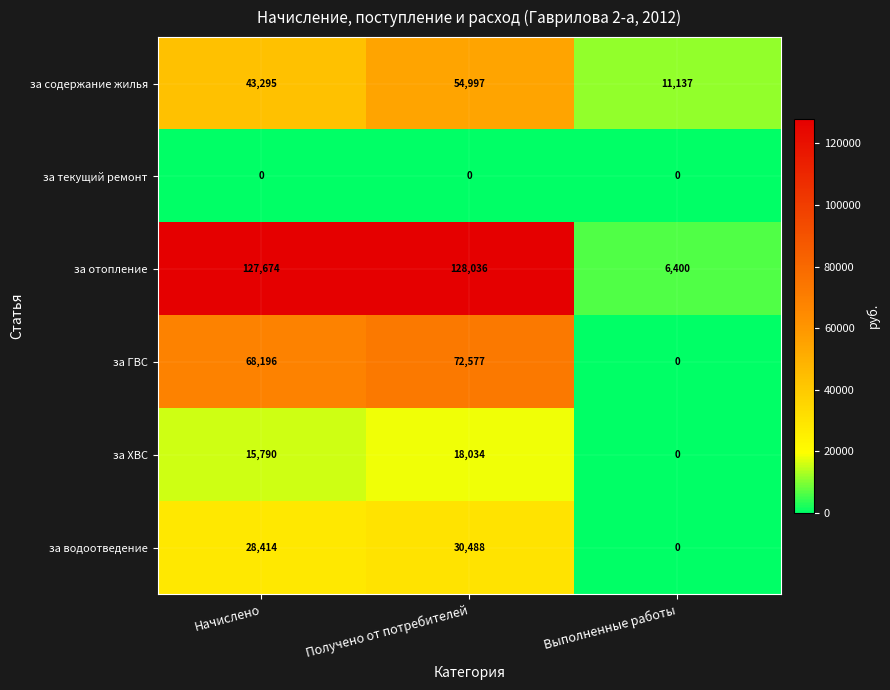

Rank the series at Получено от потребителей from highest to lowest value.

за отопление, за ГВС, за содержание жилья, за водоотведение, за ХВС, за текущий ремонт